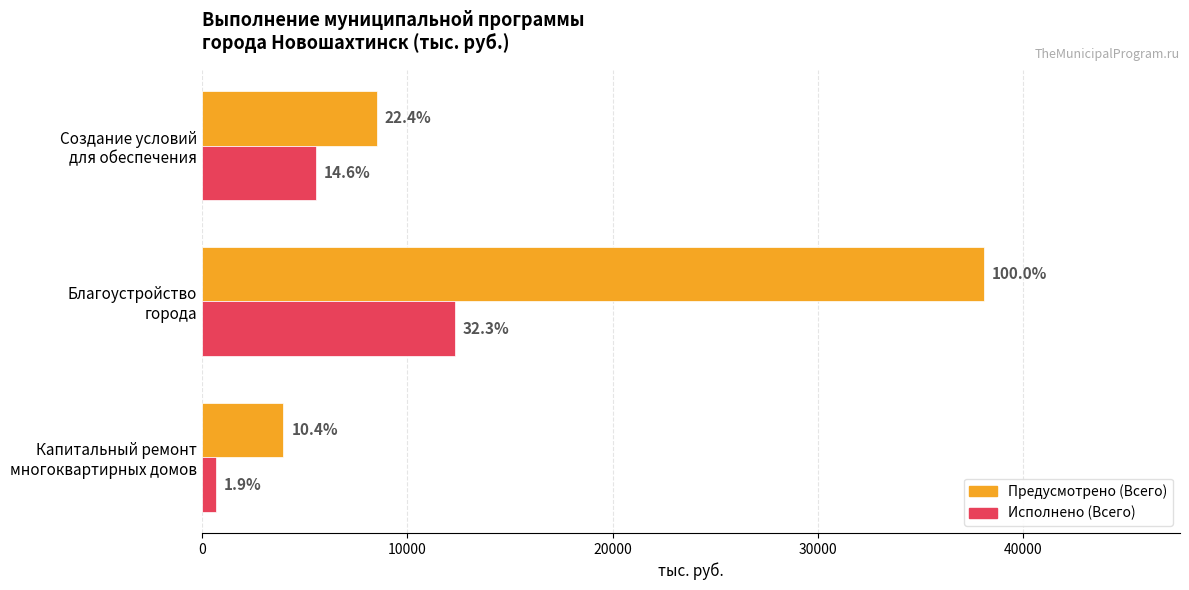

Rank the series by their maximum value, from highest to lowest.

Предусмотрено (Всего), Исполнено (Всего)